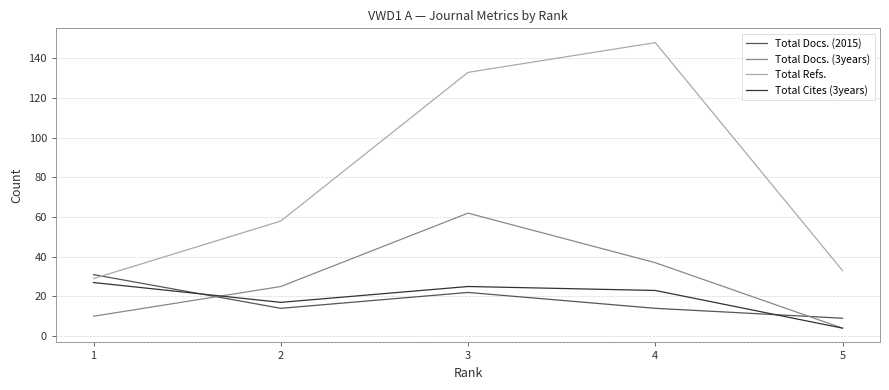

What are all the series names shown in the legend?

Total Docs. (2015), Total Docs. (3years), Total Refs., Total Cites (3years)